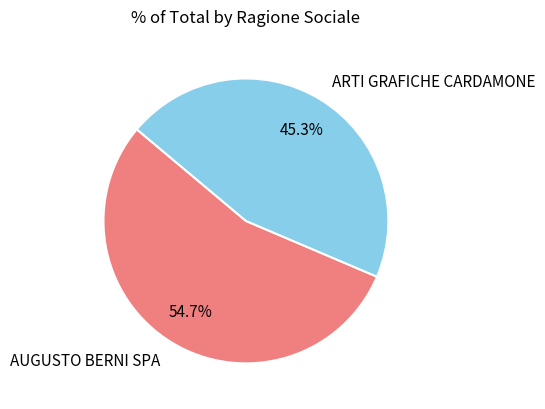

Which category accounts for the majority?

AUGUSTO BERNI SPA